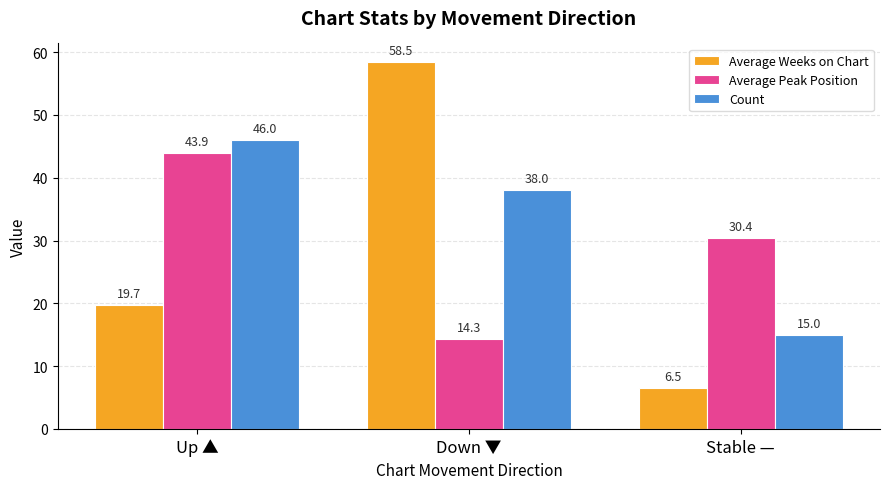

Reading left to right, list all the values displayed in this chart.

Average Weeks on Chart: 19.7	58.5	6.5
Average Peak Position: 43.9	14.3	30.4
Count: 46.0	38.0	15.0